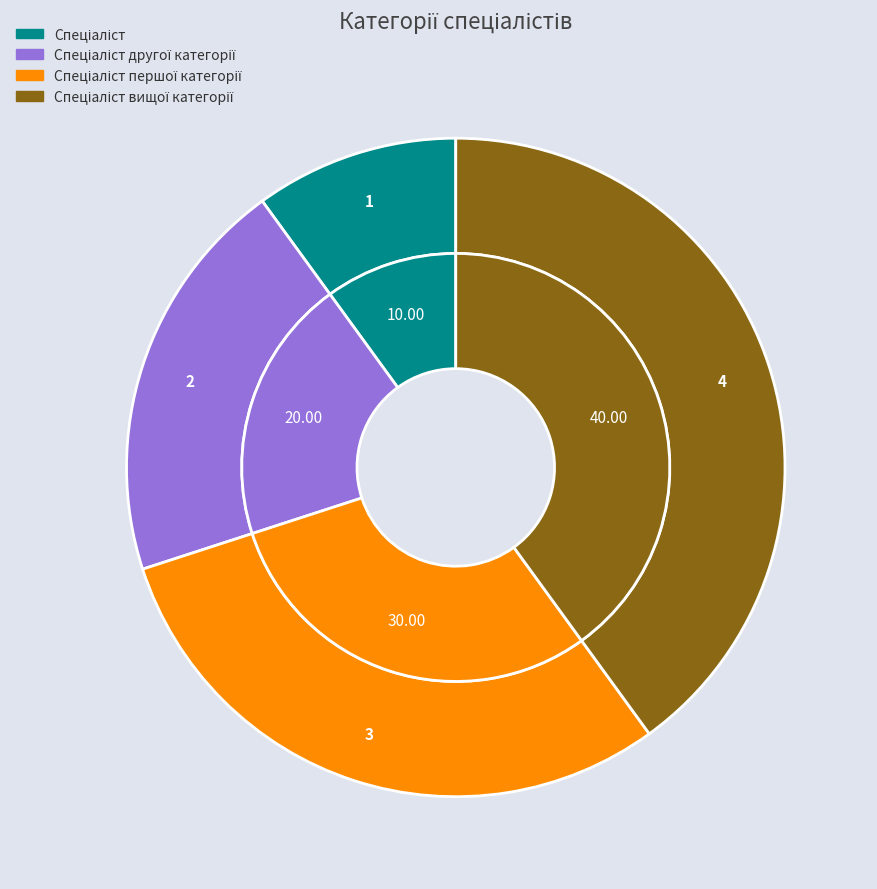

Rank the categories by value from lowest to highest.

Спеціаліст, Спеціаліст другої категорії, Спеціаліст першої категорії, Спеціаліст вищої категорії